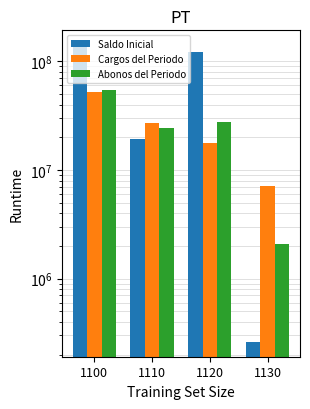

Reading left to right, list all the values displayed in this chart.

Saldo Inicial: 141068143.2	19218752.1	121587941.6	261449.5
Cargos del Periodo: 51931368.3	27127008.8	17719315.7	7085043.8
Abonos del Periodo: 54097231.2	24514061.9	27487068.8	2096100.5